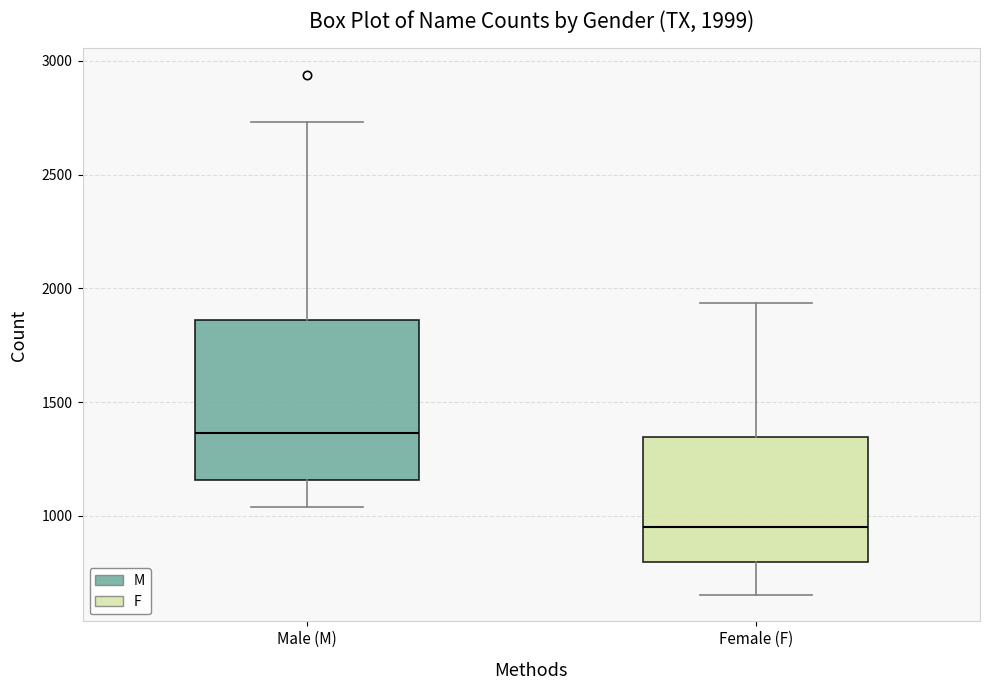

Which box has the highest median line?

Male (M)